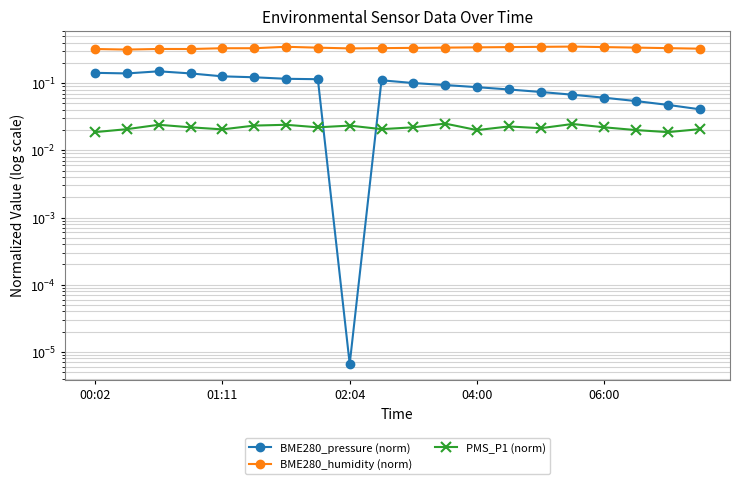

Which series has the largest range (max minus min)?

BME280_pressure (norm)